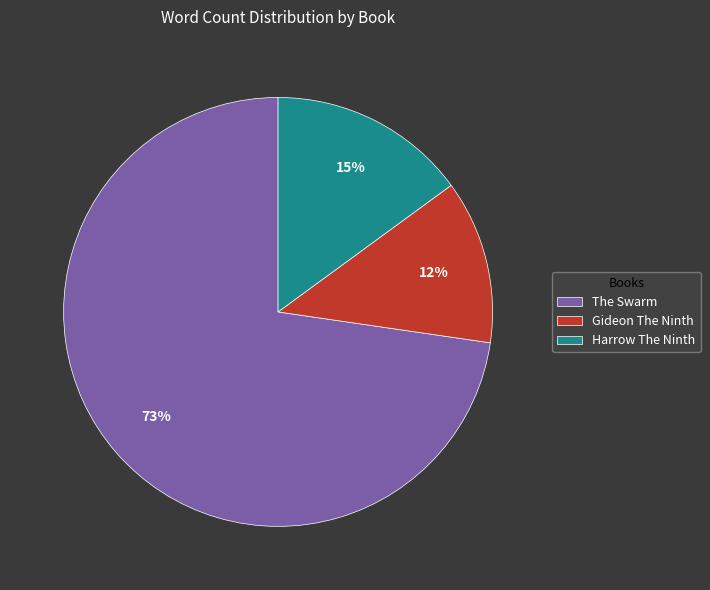

How many segments does this pie chart have?

3